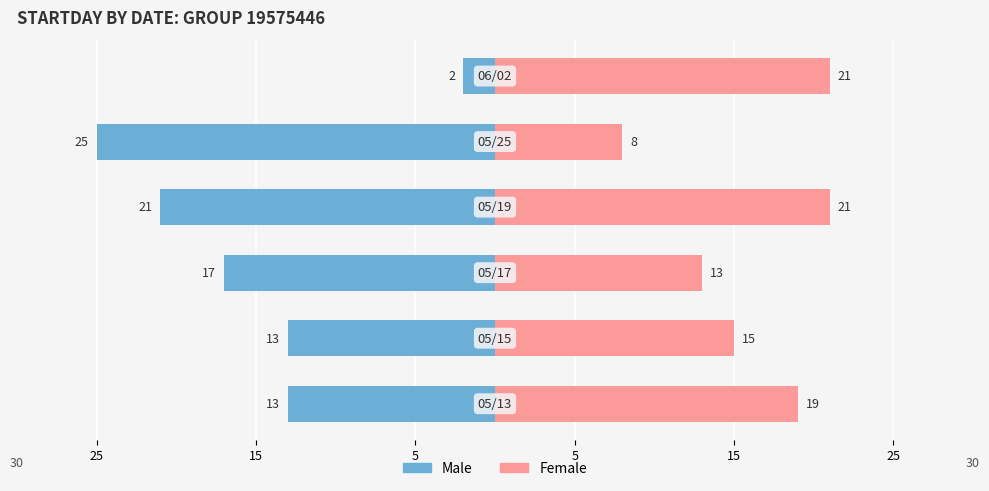

At how many categories does at least one series exceed 0?

6